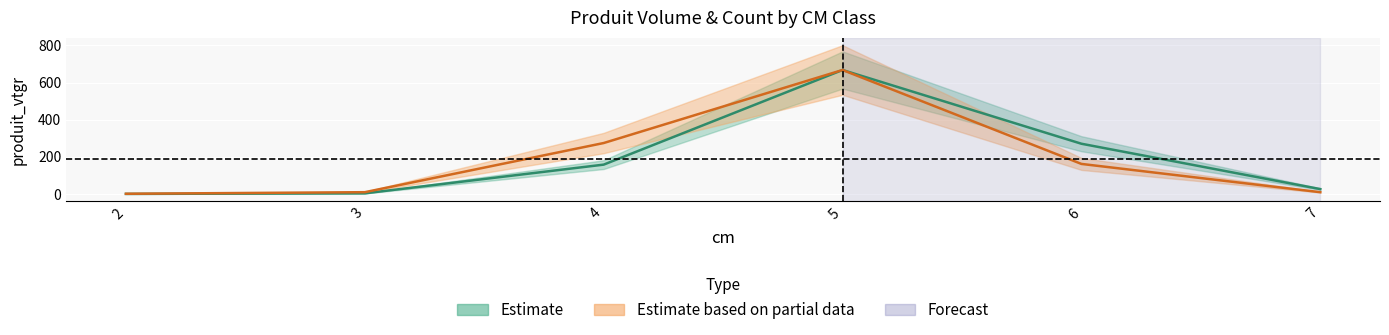

What is the minimum value shown in the chart?

0.2